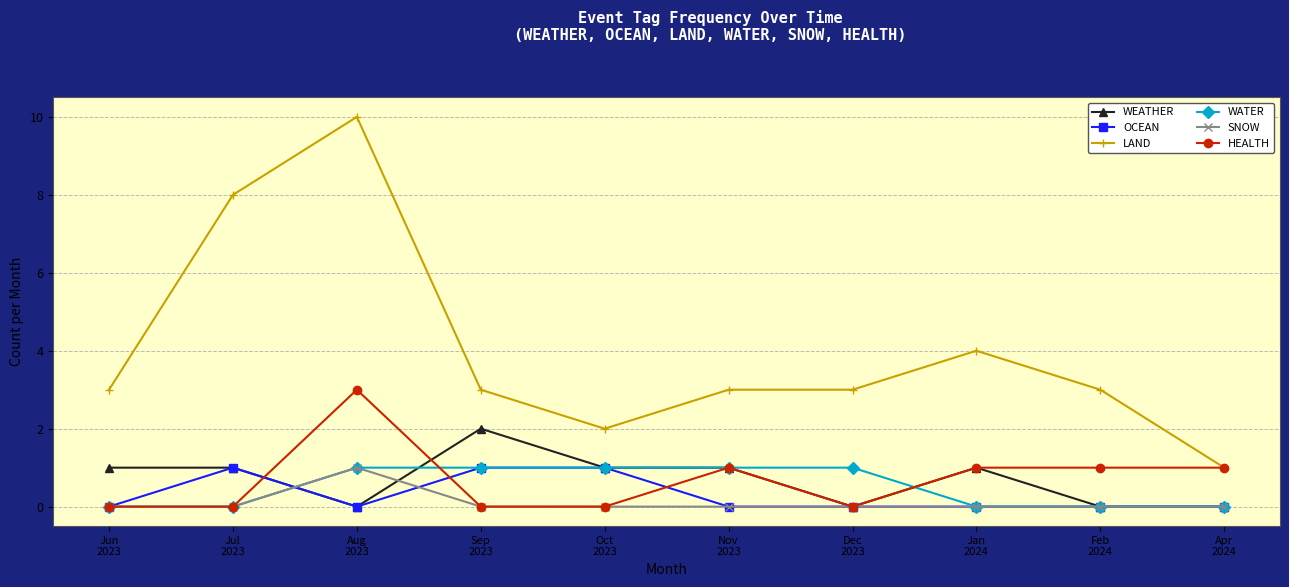

The LAND series shows 3 at Oct
2023. True or false?

False